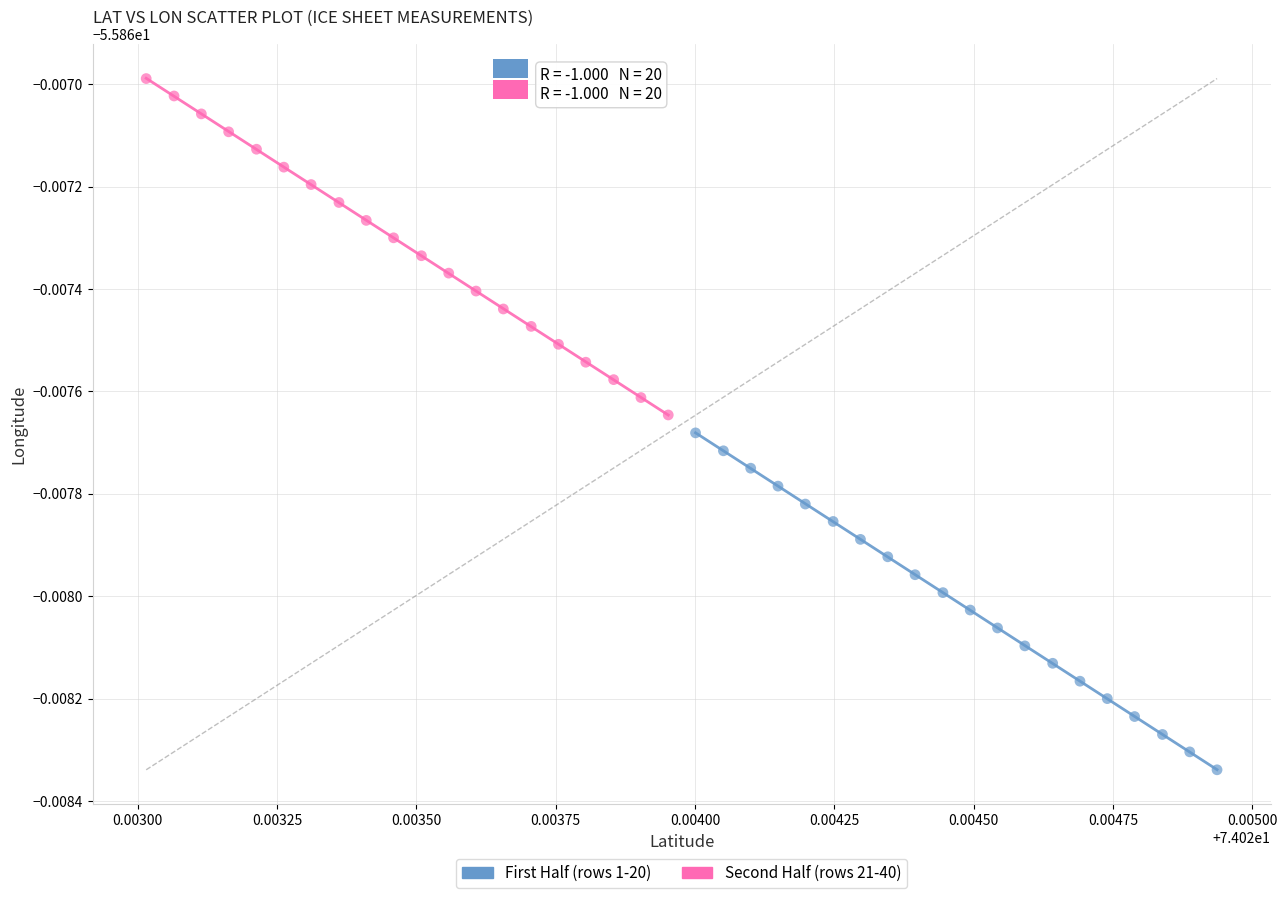

Which series has the largest Y range (max minus min)?

First Half (rows 1-20)